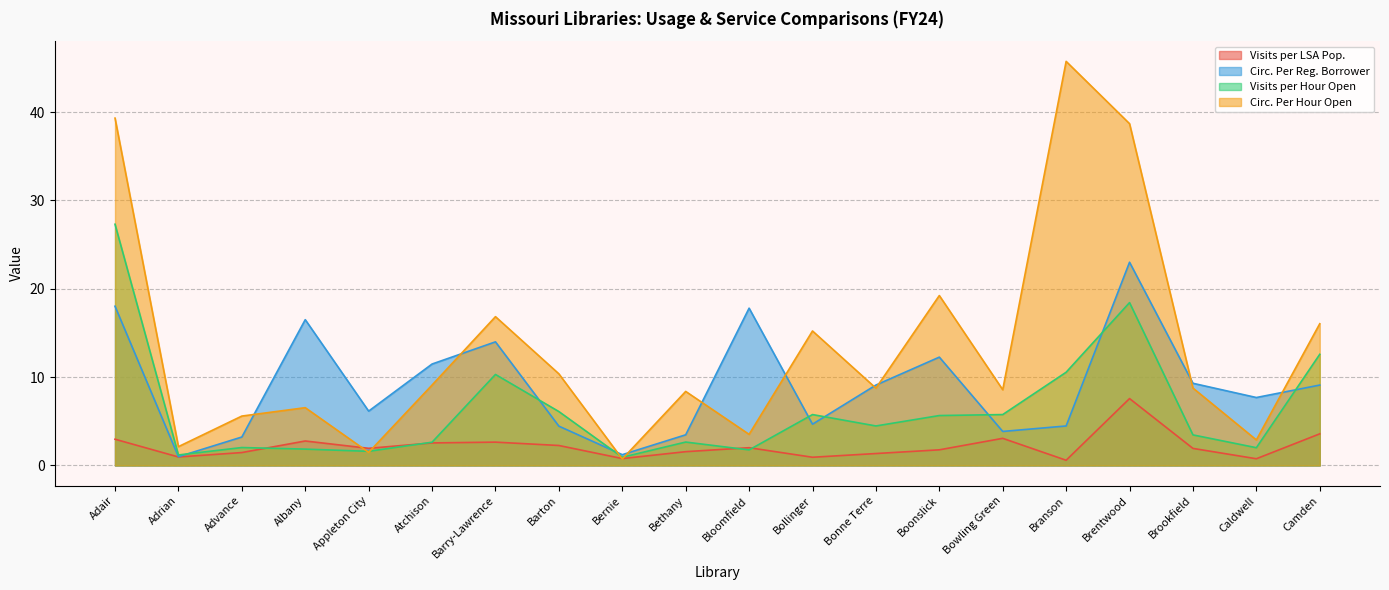

What is the value of the Circ. Per Reg. Borrower point at the 6th from the left?

11.5